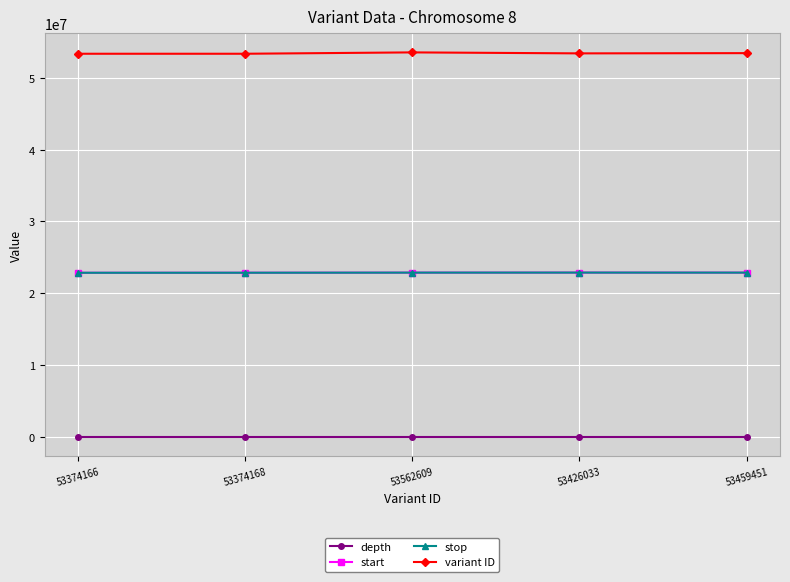

What is the total value across all series at 53426033?

99171845